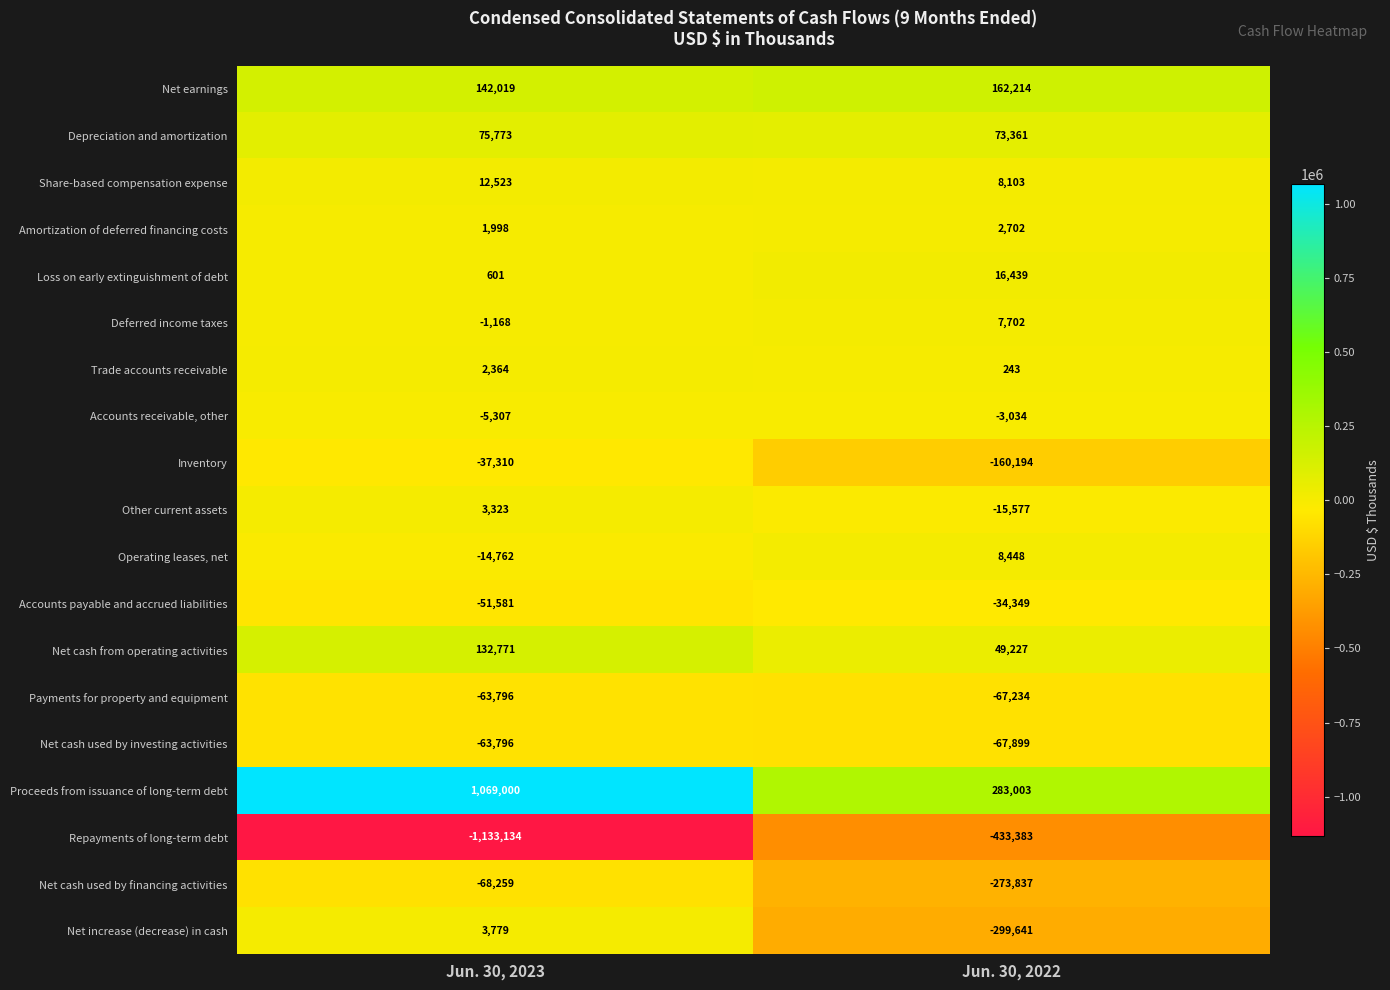

What is the total value across all series at Jun. 30, 2022?

-743706